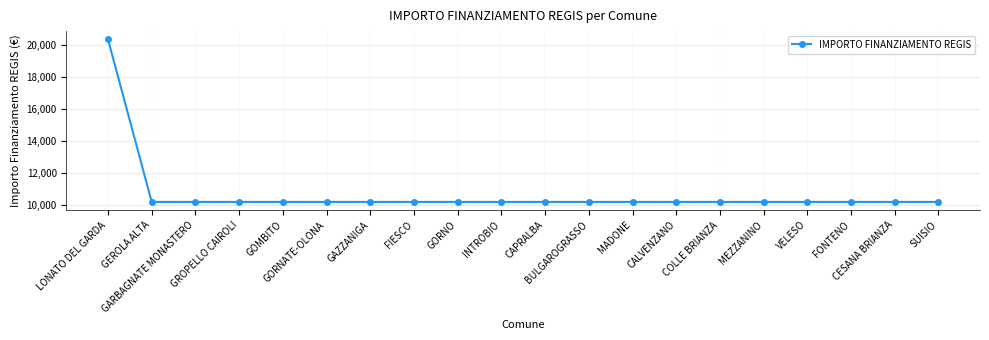

Which category has the highest value across all series?

LONATO DEL GARDA